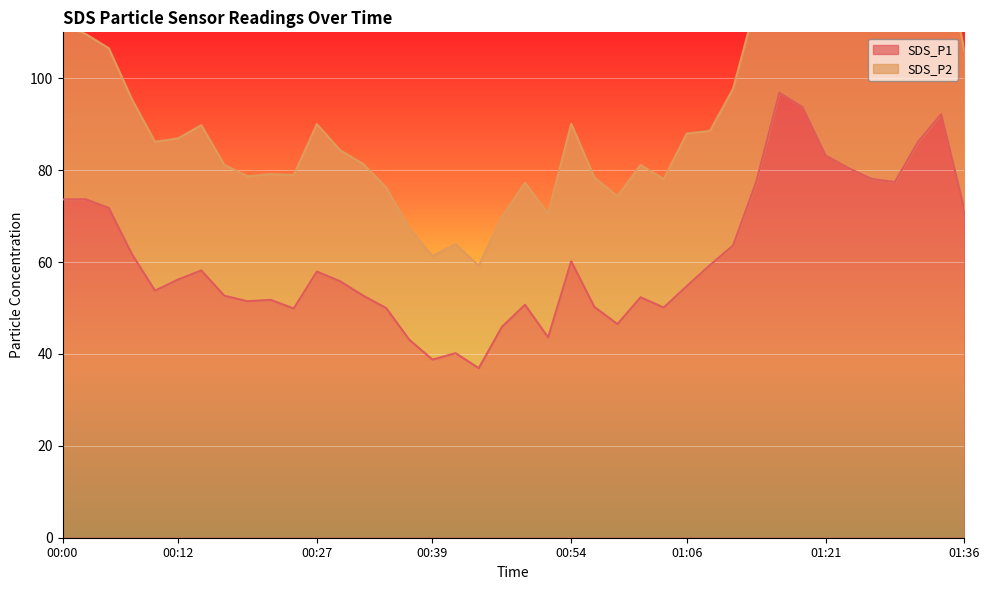

What is the value of the SDS_P2 point at the 10th from the left?

79.1